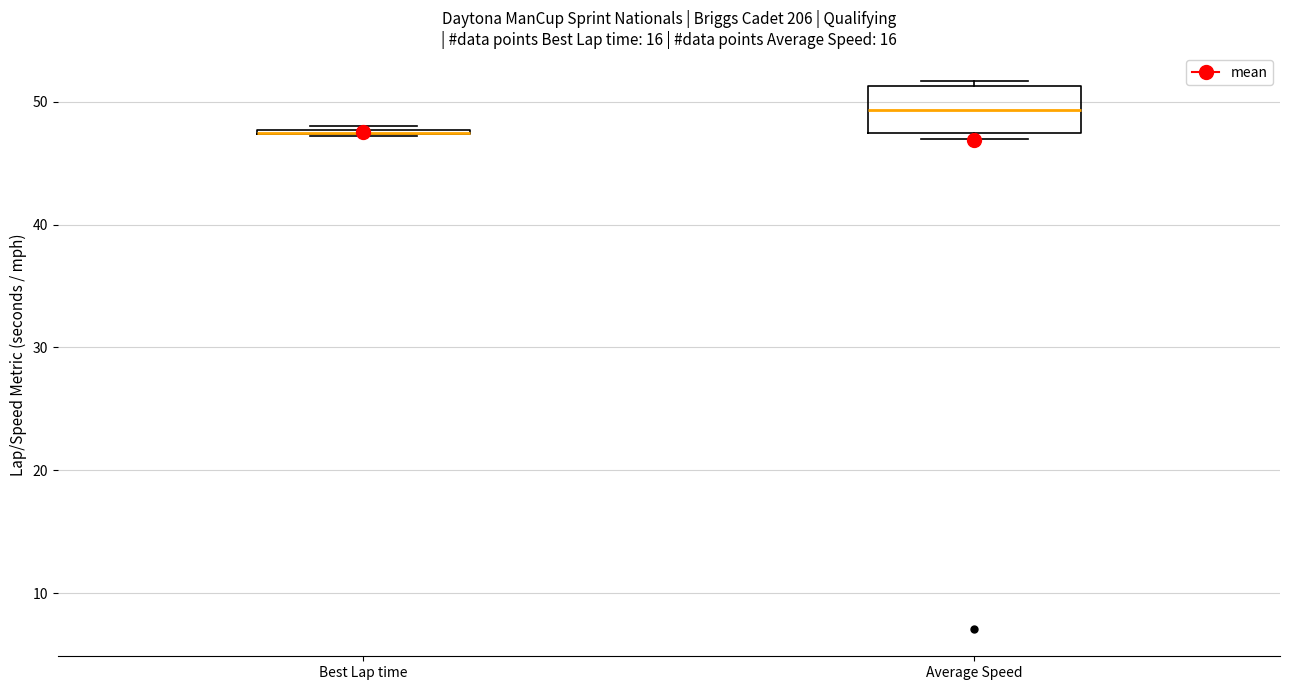

Comparing the boxes themselves (not the whiskers), which one is the tallest?

Average Speed